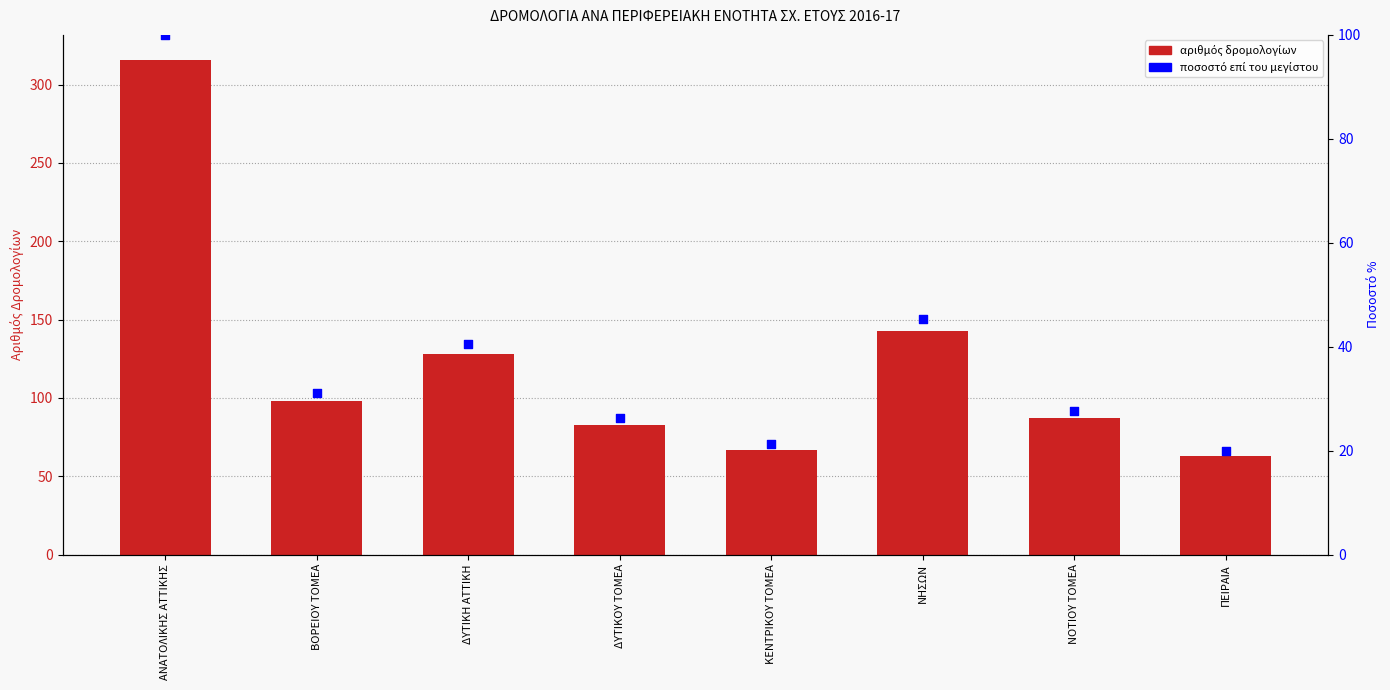

Which series reaches the maximum Y coordinate?

ΣΥΝΟΛΙΚΟΣ ΑΡΙΘΜΟΣ ΔΡΟΜΟΛΟΓΙΩΝ